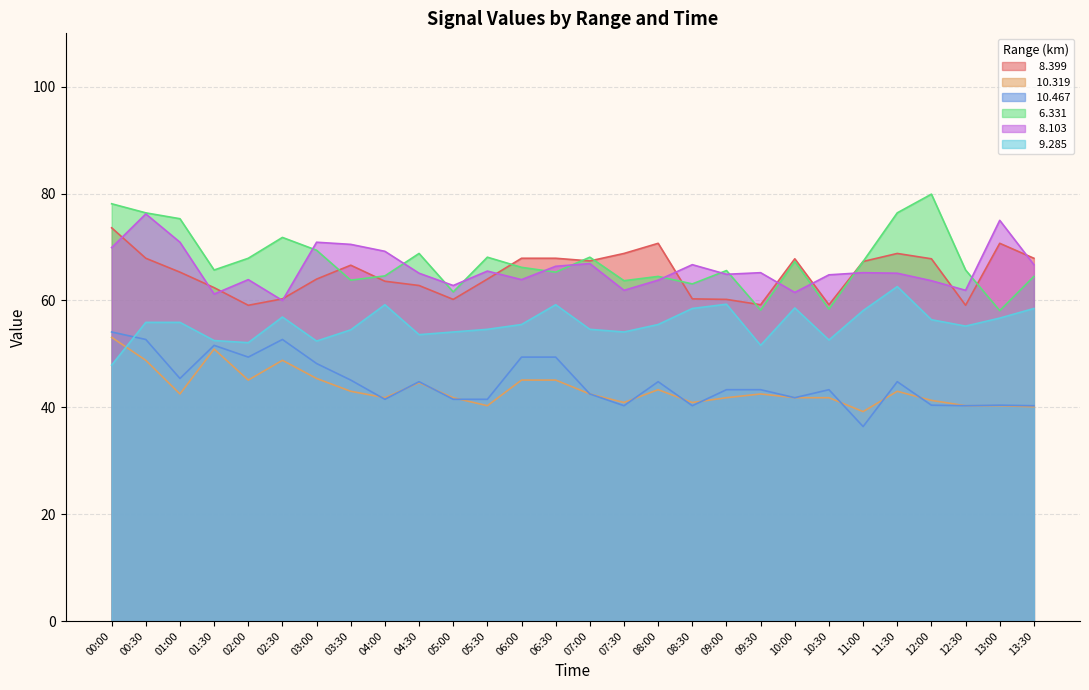

True or false:  10.467 and   8.399 cross at least once.

False